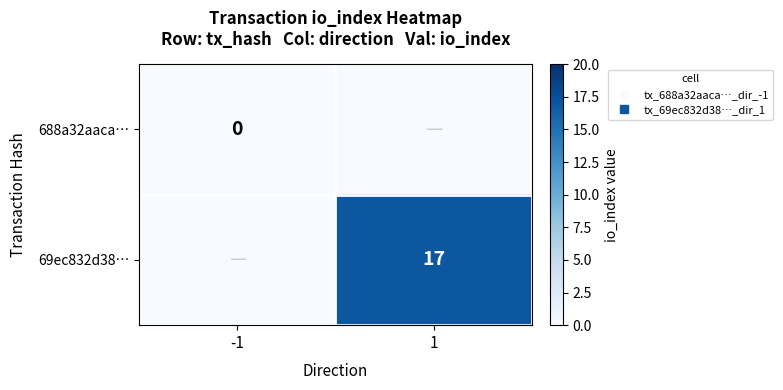

Count the number of data series in this chart.

2